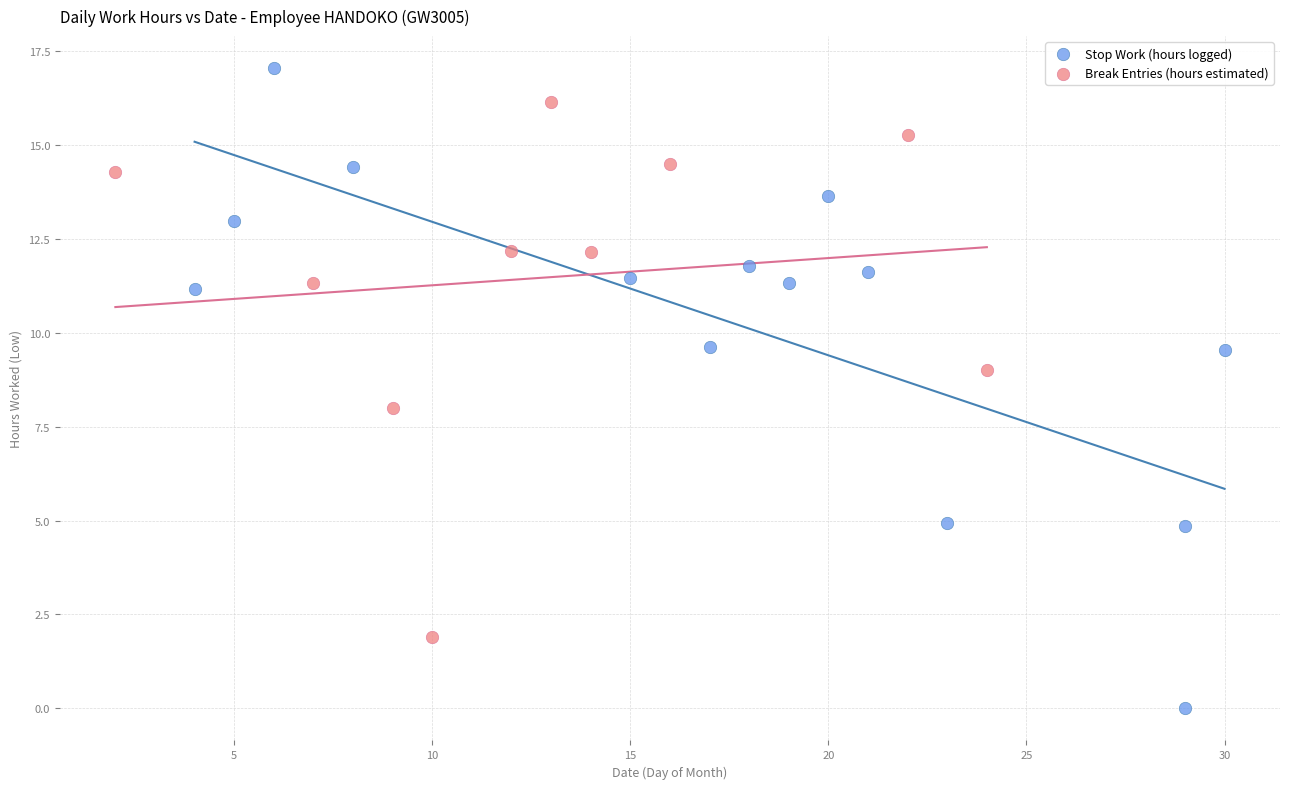

Which series has the largest Y range (max minus min)?

Stop Work (hours logged)